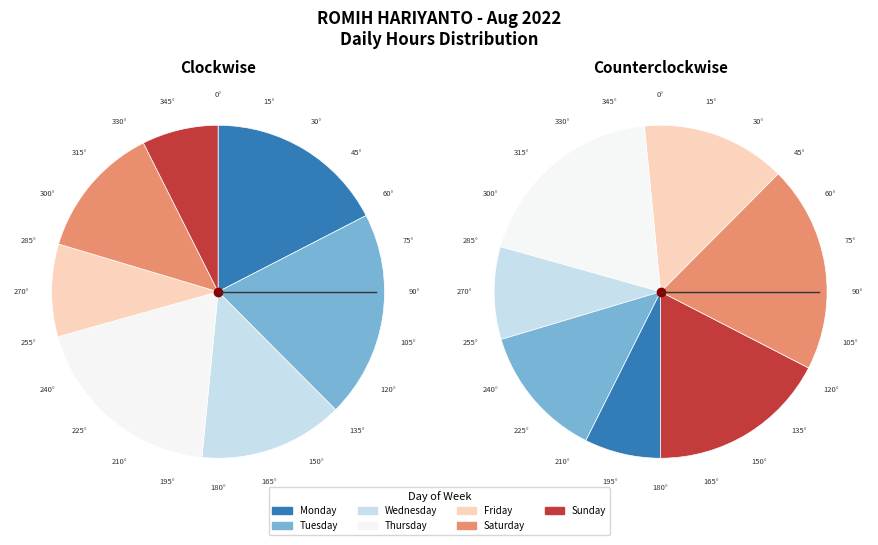

Is there any slice that represents more than half of the pie?

No